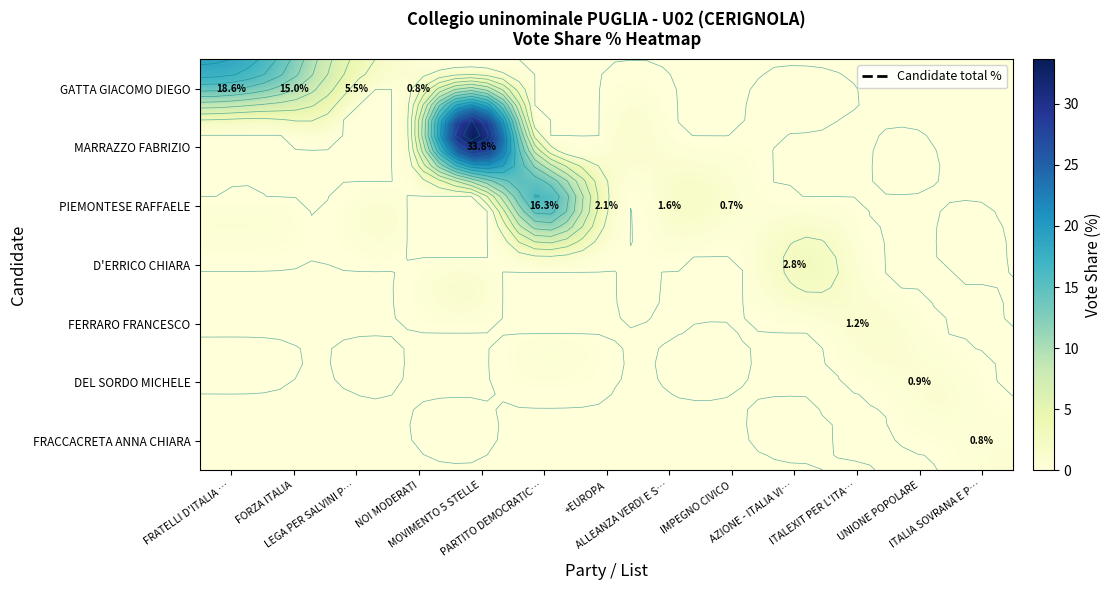

Rank the categories by value from highest to lowest.

MOVIMENTO 5 STELLE, FRATELLI D'ITALIA CON GIORGIA MELONI, PARTITO DEMOCRATICO, FORZA ITALIA, LEGA PER SALVINI PREMIER, AZIONE - ITALIA VIVA - CALENDA, +EUROPA, ALLEANZA VERDI E SINISTRA, ITALEXIT PER L'ITALIA, UNIONE POPOLARE, NOI MODERATI, ITALIA SOVRANA E POPOLARE, IMPEGNO CIVICO